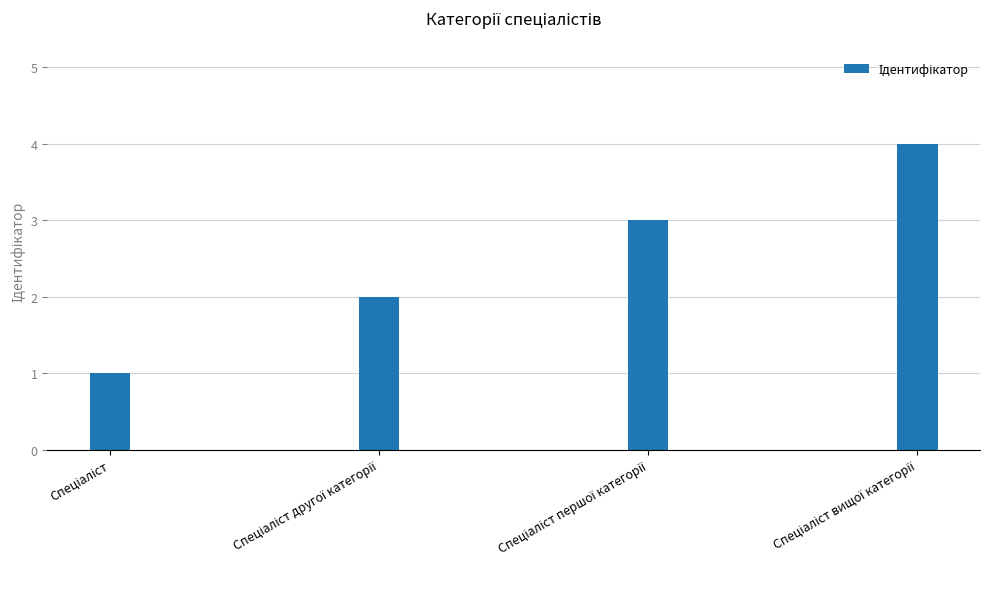

What is the greatest value displayed?

4